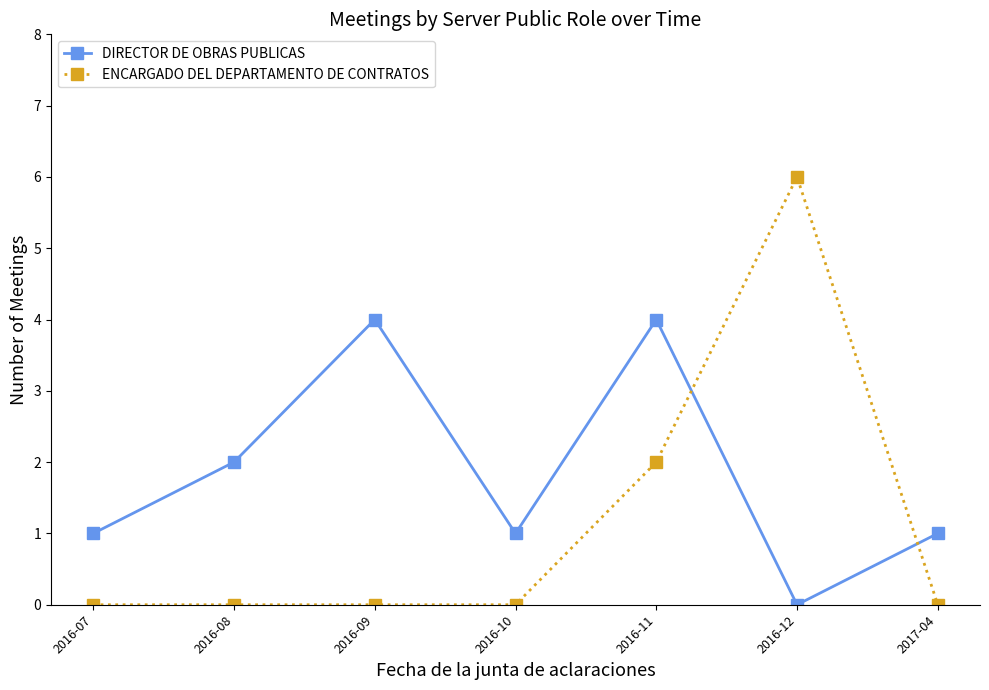

How many DIRECTOR DE OBRAS PUBLICAS values are between 1 and 4?

6